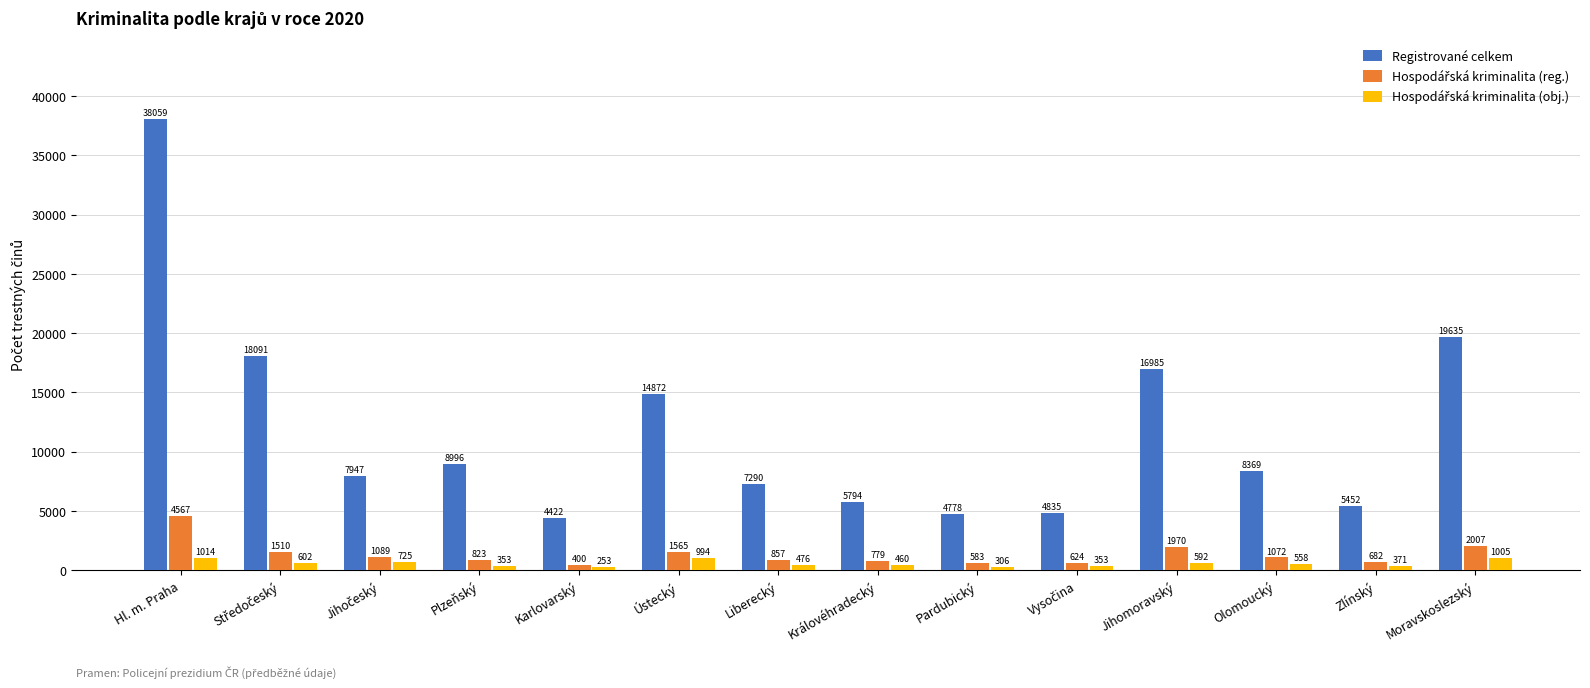

What is the difference between the maximum and minimum values in the Registrované celkem series?

33637